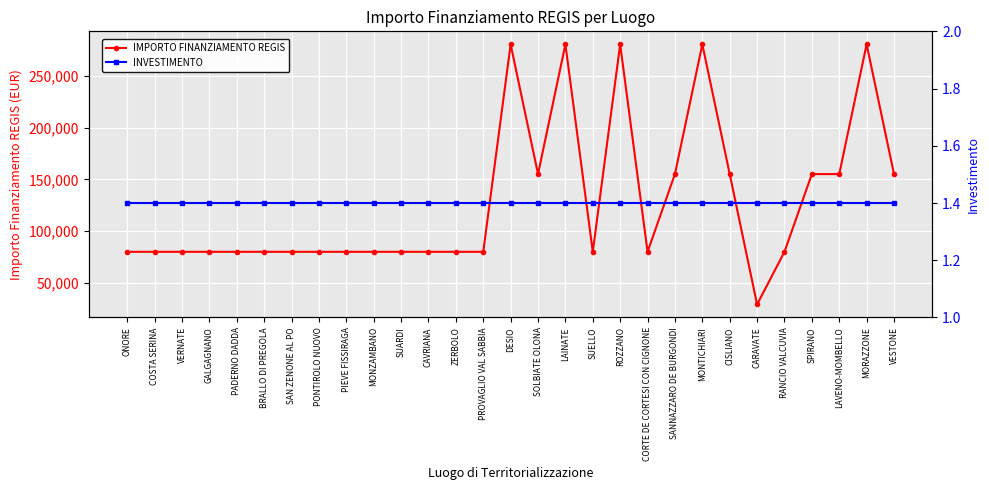

What position from the right is BRALLO DI PREGOLA?

24